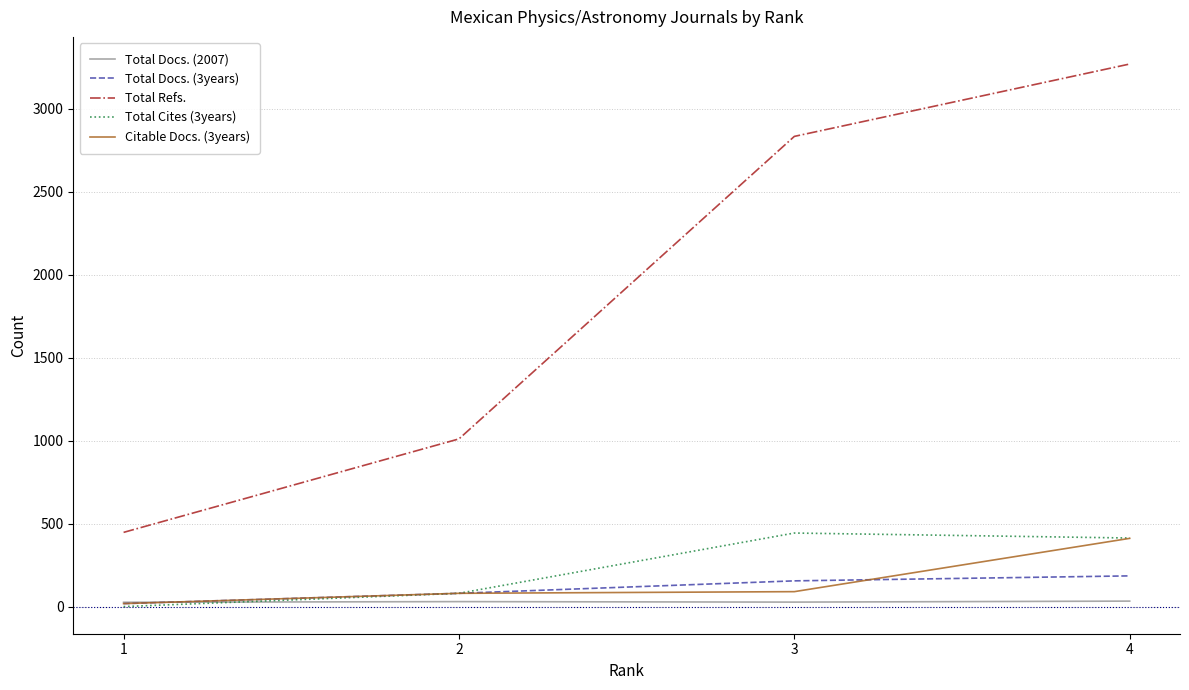

Between 1 and 3, which series saw the biggest shift?

Total Refs.